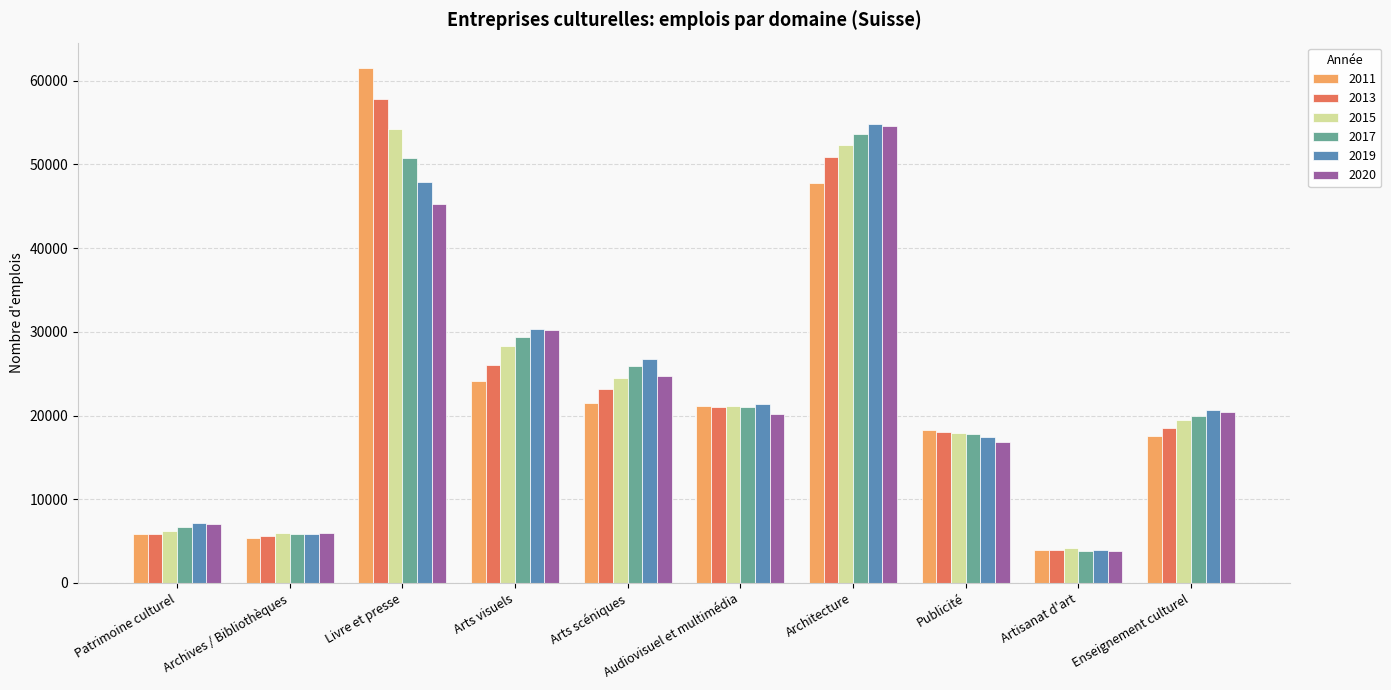

Are the bars grouped side by side (vs. stacked)?

Yes